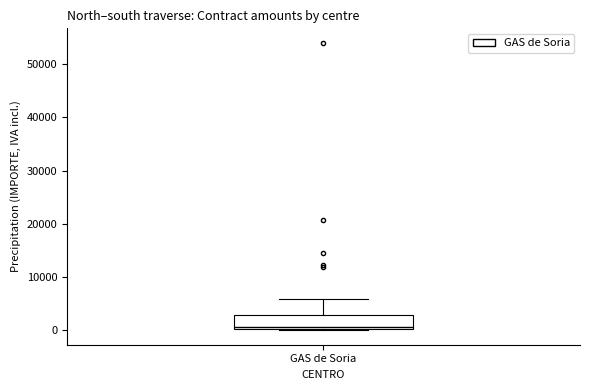

Read this box plot against the y-axis: the position of the median line, the range covered by the box, and the ends of both whiskers. The values are not printed on the chart, so give them approximately, as read against the axis.

median 1000, box 0 to 3000, whiskers 0 to 6000